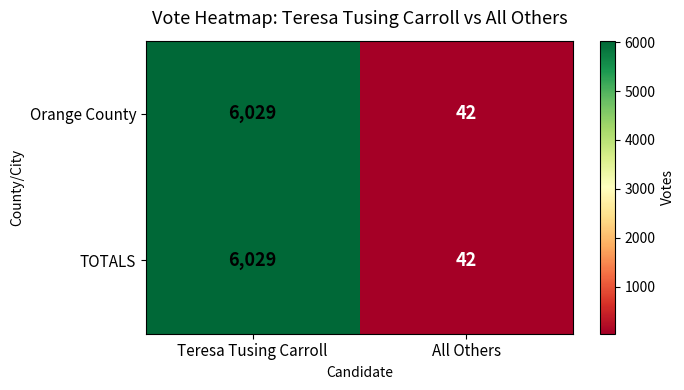

What is the sum of the TOTALS values at All Others and Teresa Tusing Carroll?

6071